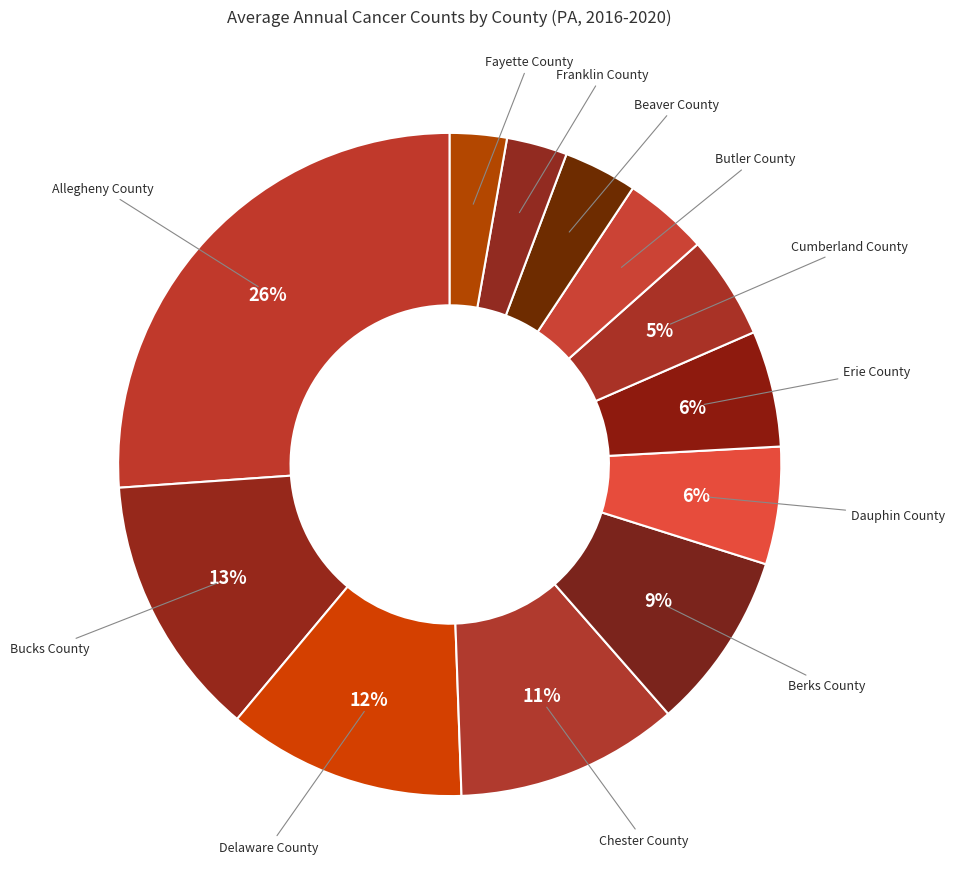

True or false: Fayette County accounts for 3% of the total.

True